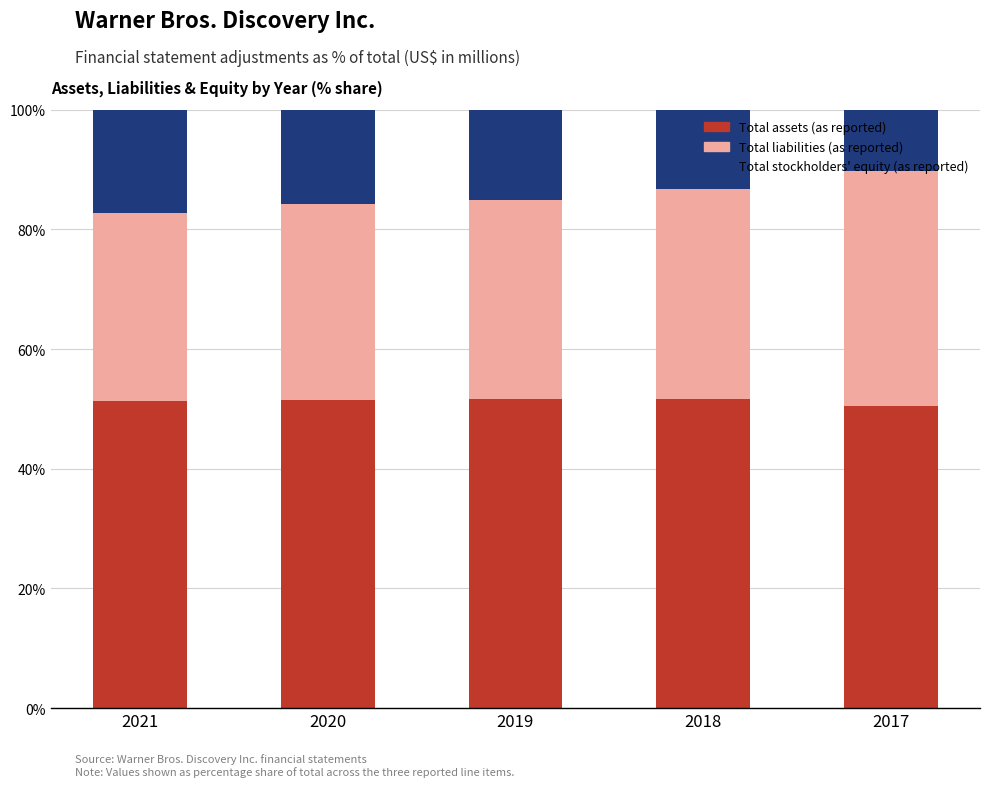

What is the total value across all series at 2018?

100.0